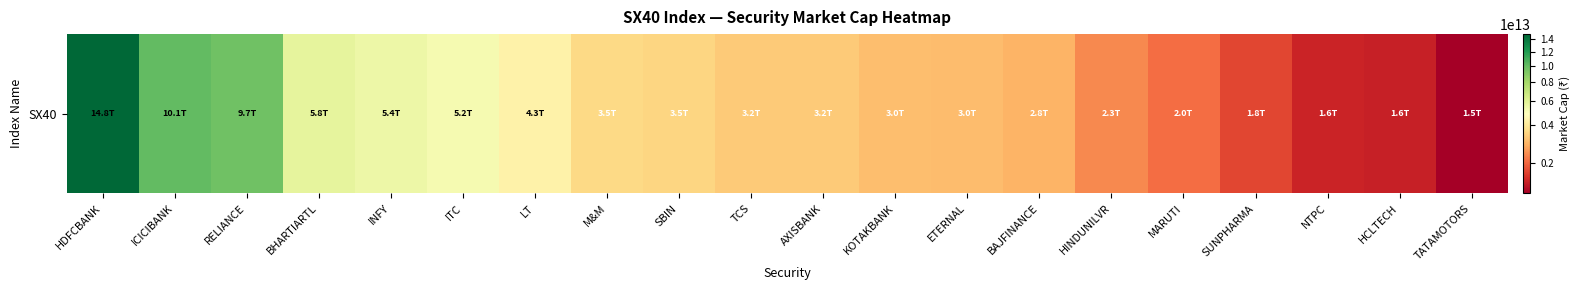

At which category does the chart reach its minimum across all series?

TATAMOTORS